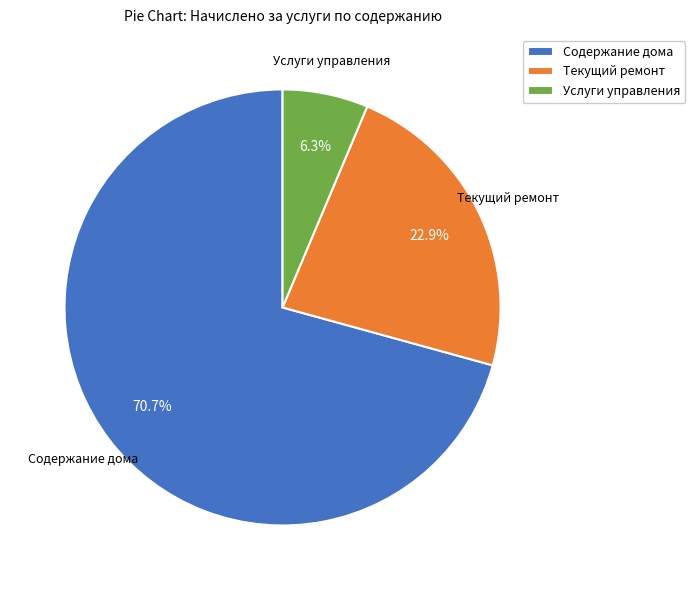

How many segments does this pie chart have?

3